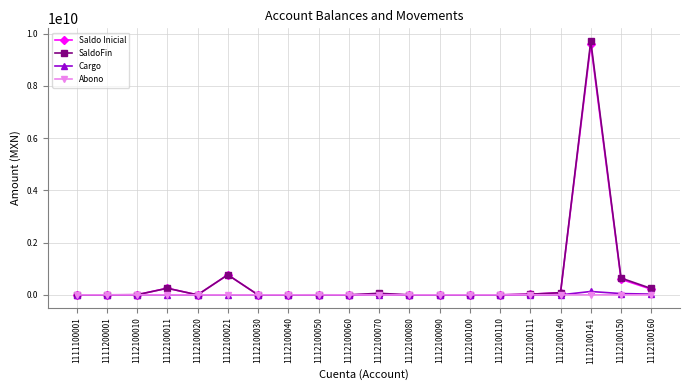

At which category is the sum across all series the highest?

1112100141